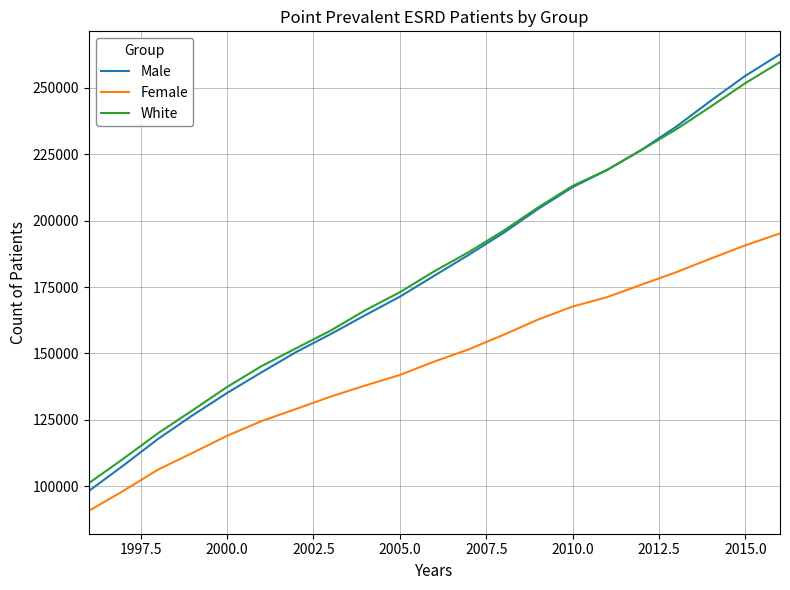

Which series has the largest range (max minus min)?

Male